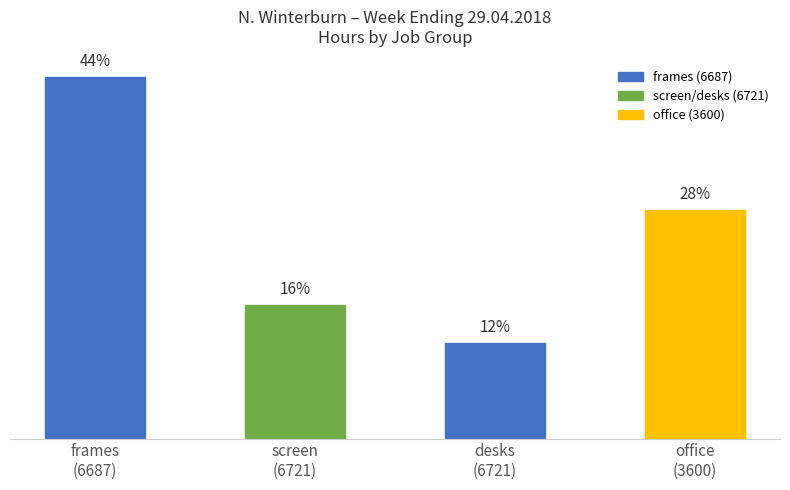

Does the chart contain any negative values?

No